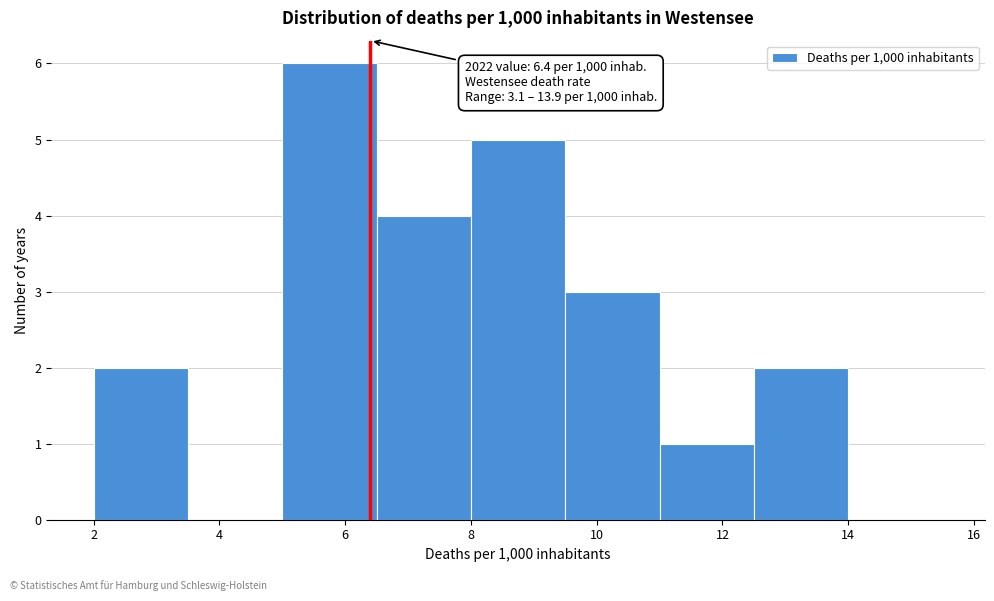

Which range on the x-axis has the tallest bar?

5.0 to 6.5